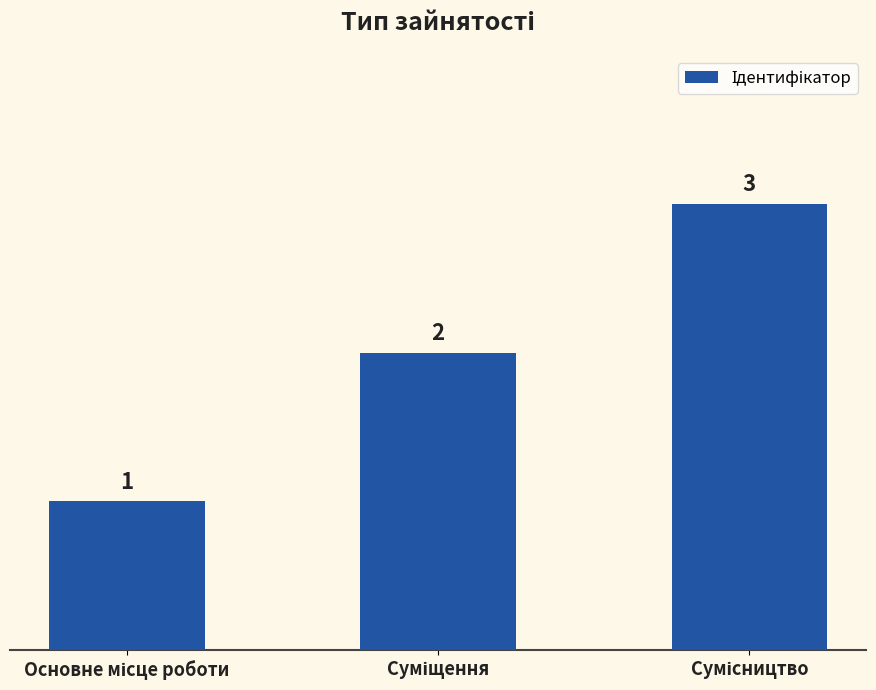

What is the value of the 3rd bar from the left?

3